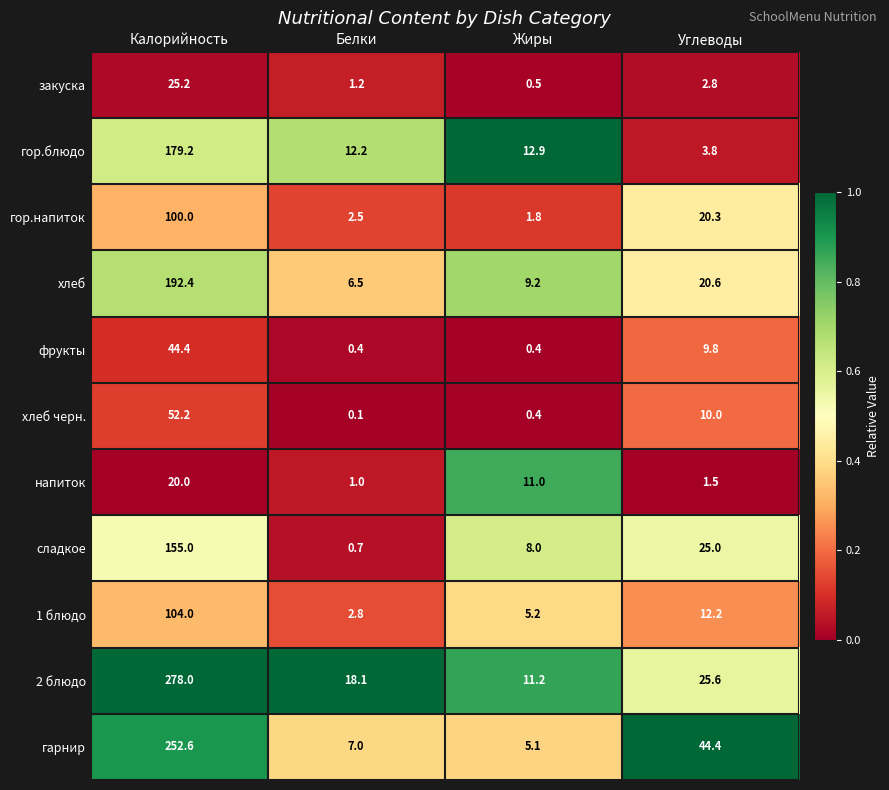

What is the total value across all series at Калорийность?

1403.0